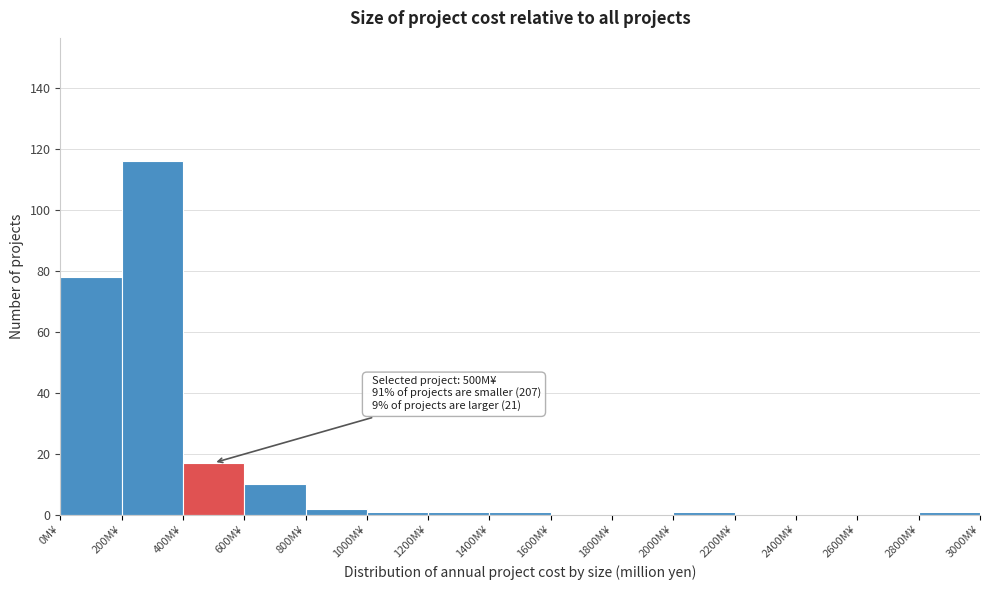

Over which range of the x-axis is the bar tallest?

200 to 400